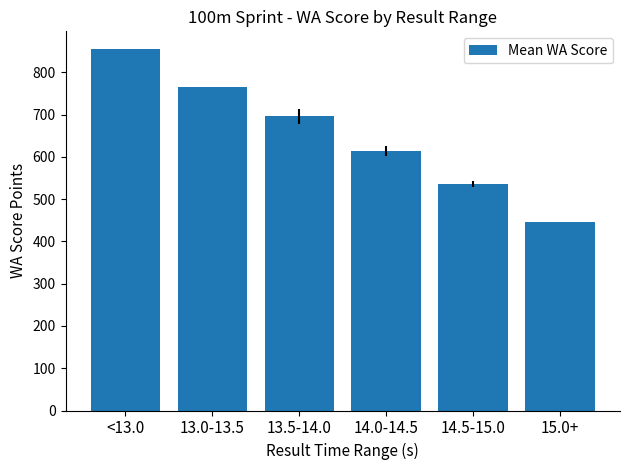

What is the label of the 5th bar from the right?

13.0-13.5